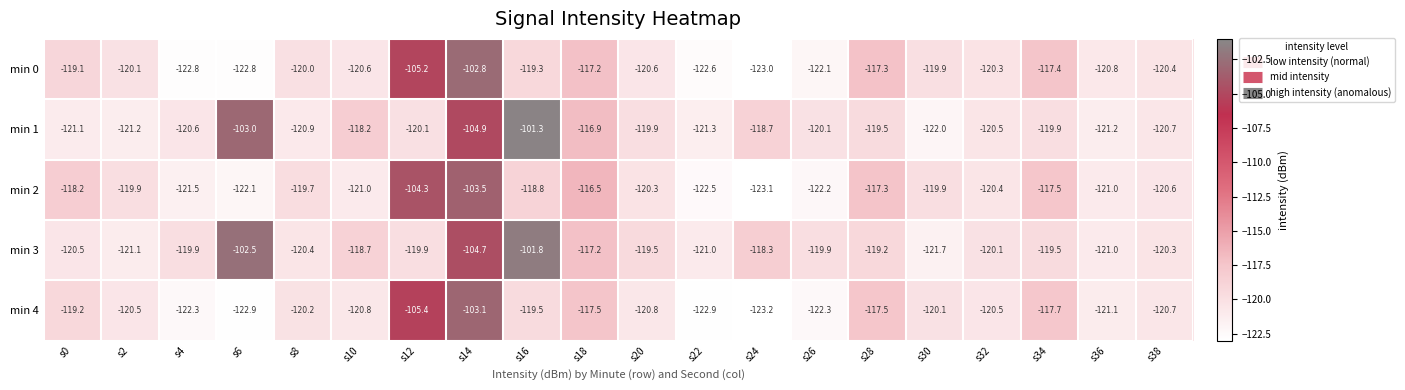

Which series has the widest spread of values?

min 1